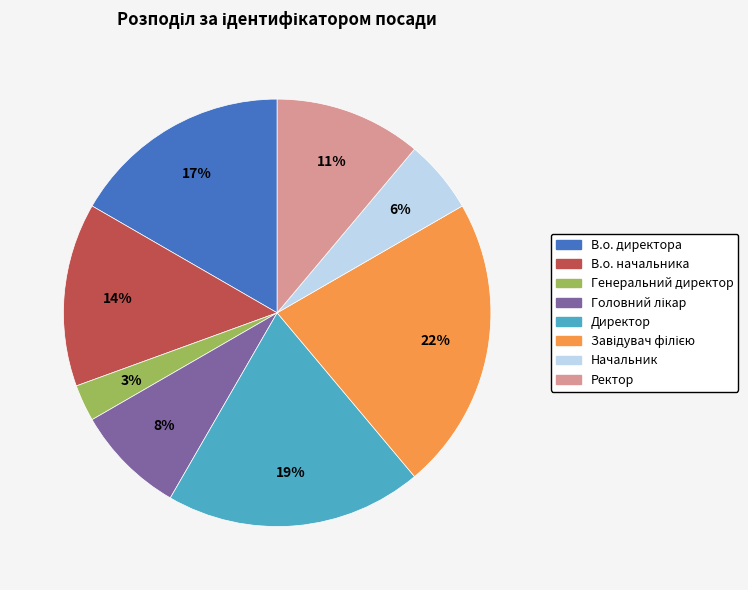

Is there a majority slice in this chart?

No